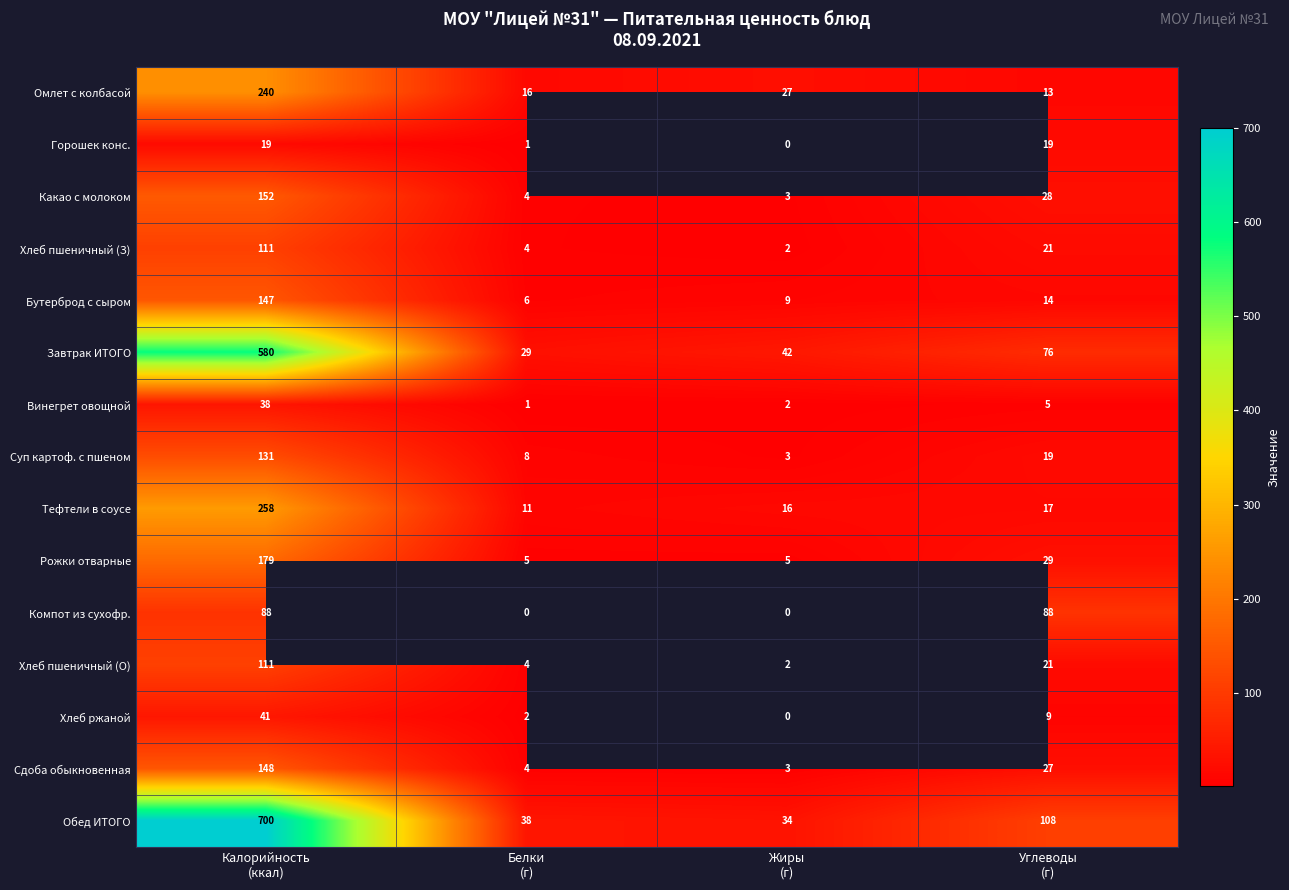

What is the difference between the maximum and minimum values in the Обед ИТОГО series?

666